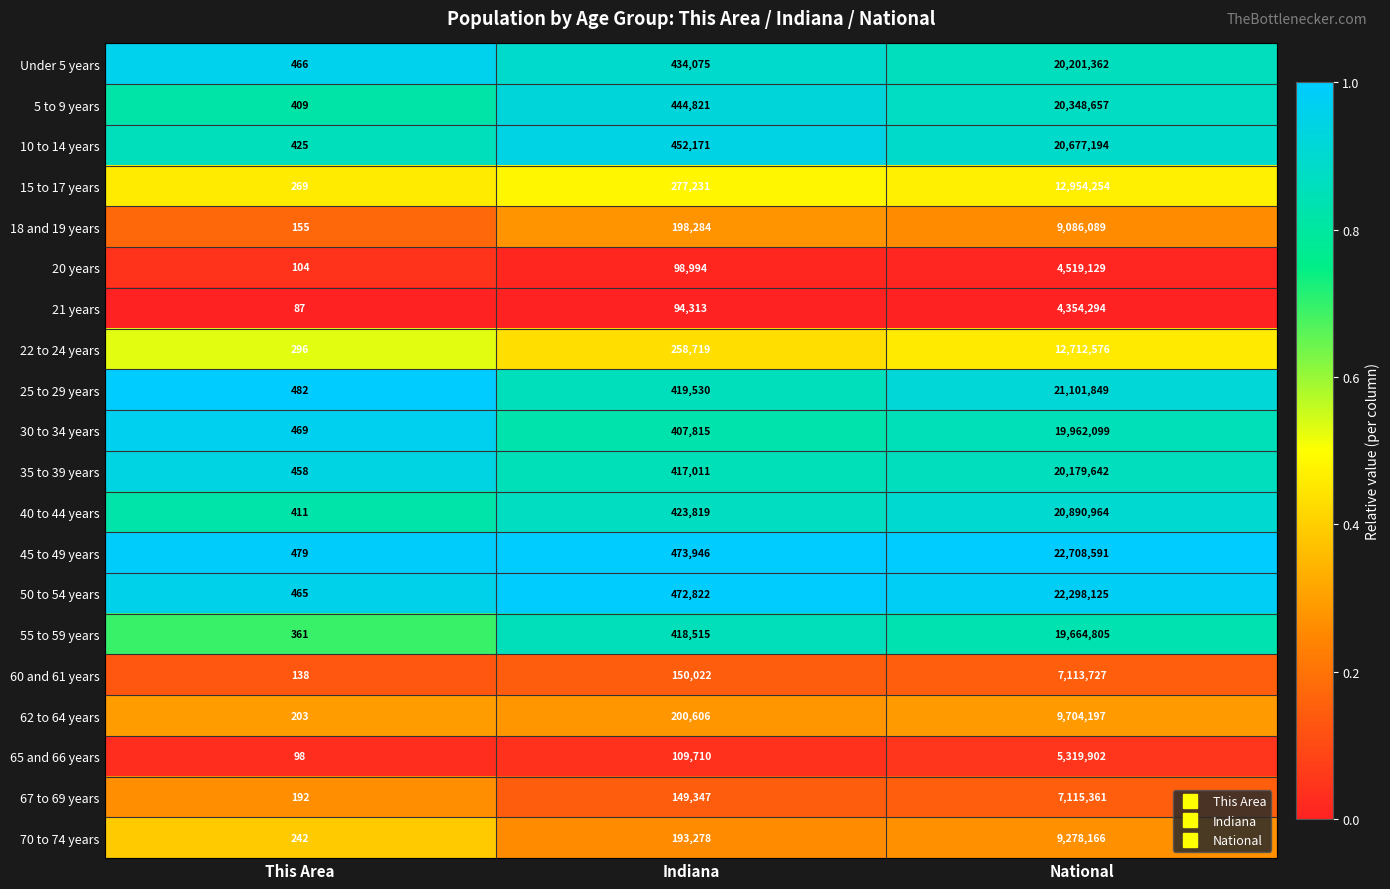

What is the total value across all series at This Area?

6209